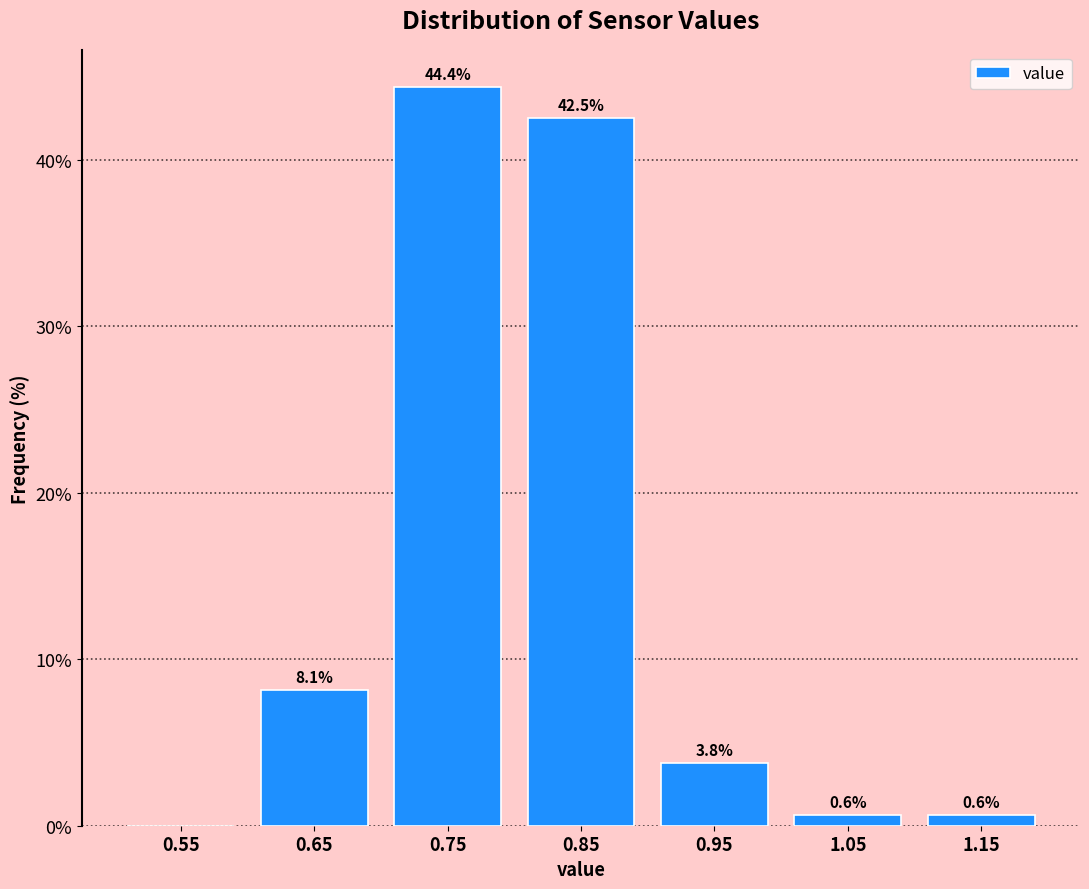

Which range on the x-axis has the tallest bar?

0.7 to 0.8